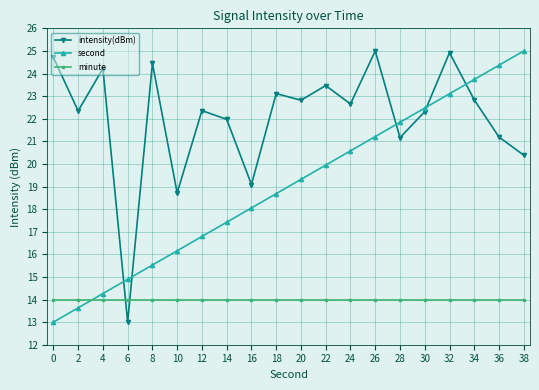

What is the value of the minute point at the 16th from the left?

14.0